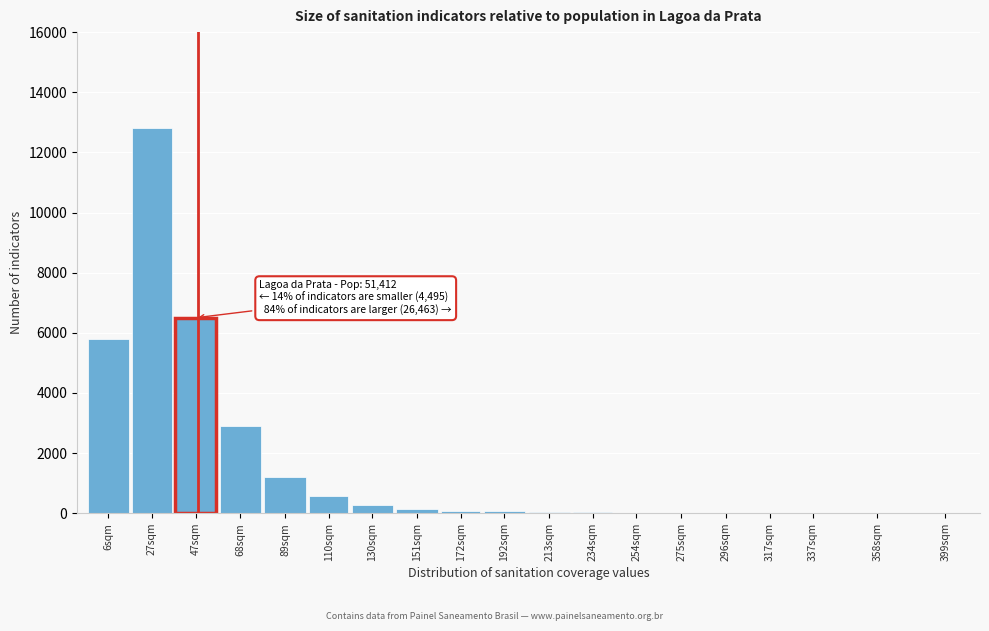

The value at 110sqm is 580. True or false?

True